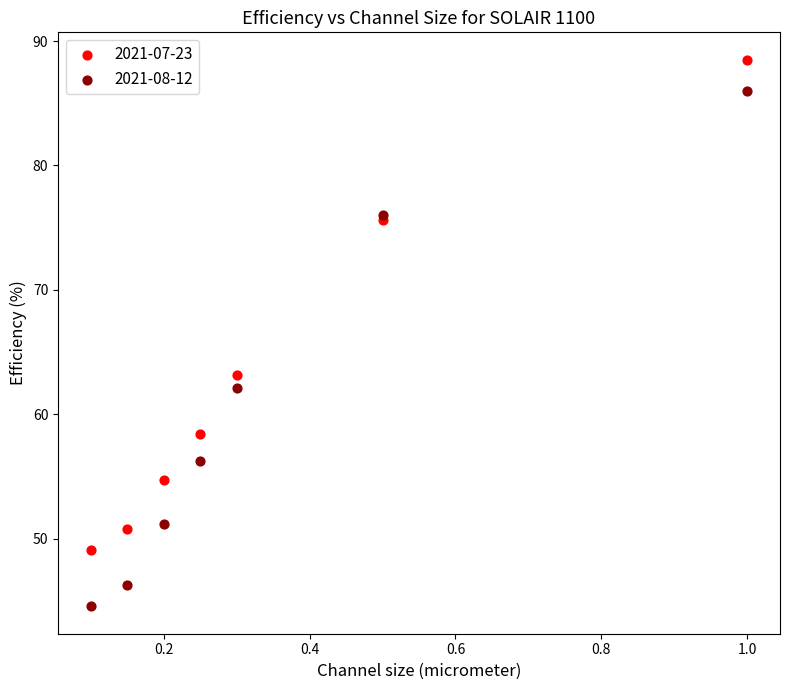

Across all series, what Y value is closest to 66?

63.1